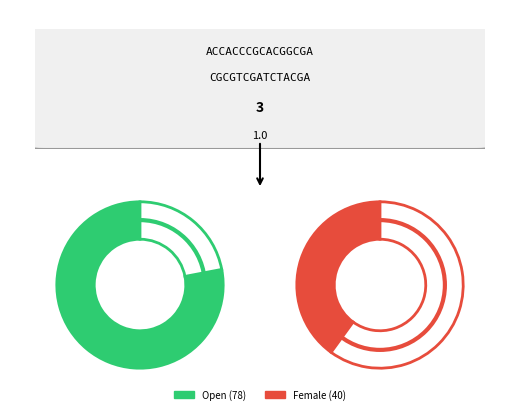

The Female slice represents 34% of the pie. True or false?

True